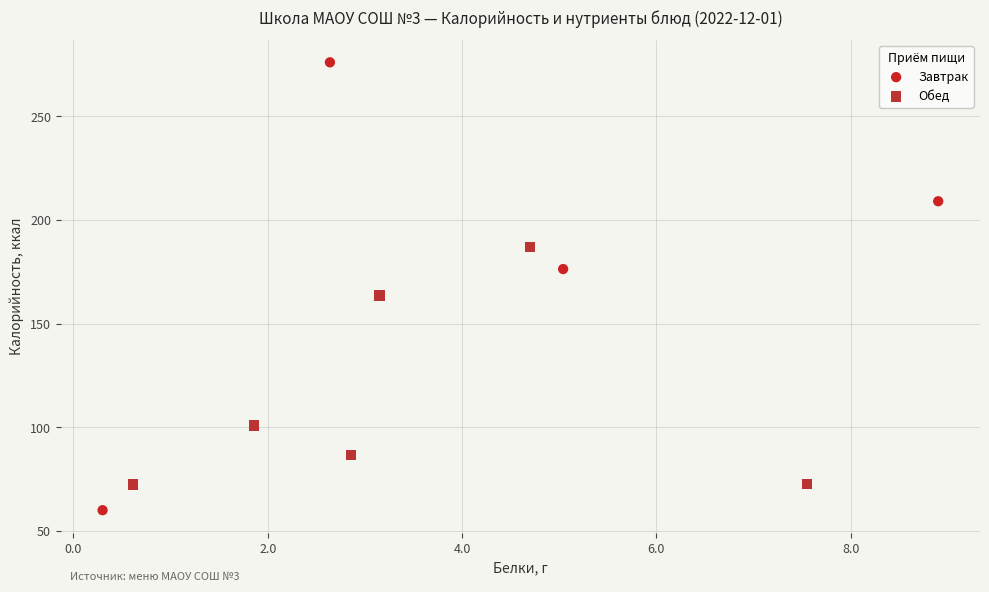

Which series contains the lowest Y value?

Завтрак